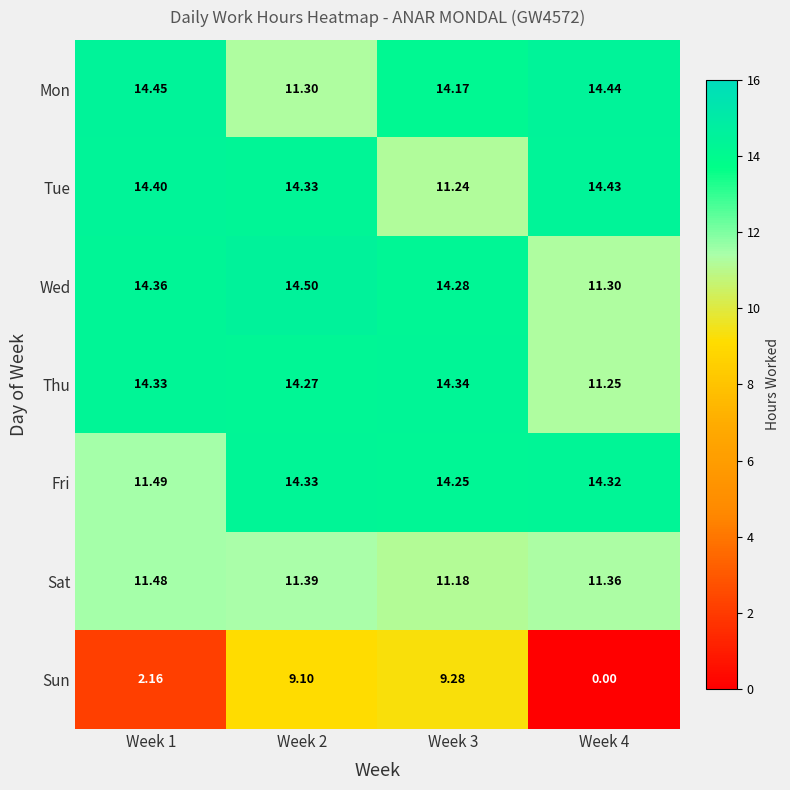

How many series are shown in this chart?

7